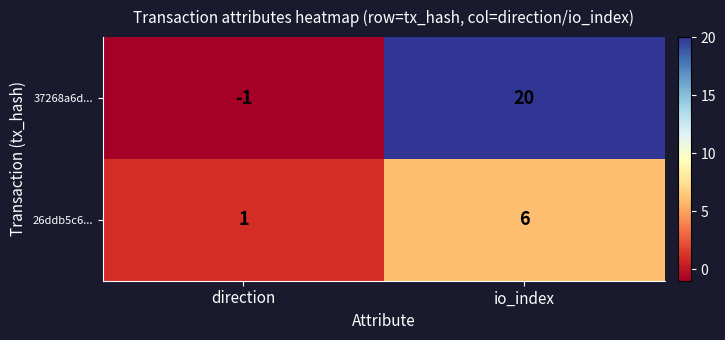

Reading right to left, what are all the values shown in this chart?

37268a6d...: io_index=20	direction=-1
26ddb5c6...: io_index=6	direction=1